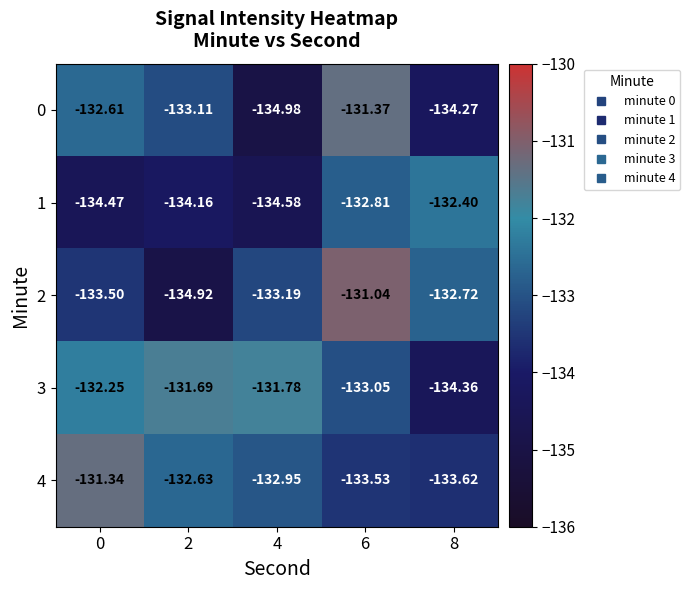

List the series in order of their overall mean, lowest first.

1, 0, 2, 4, 3